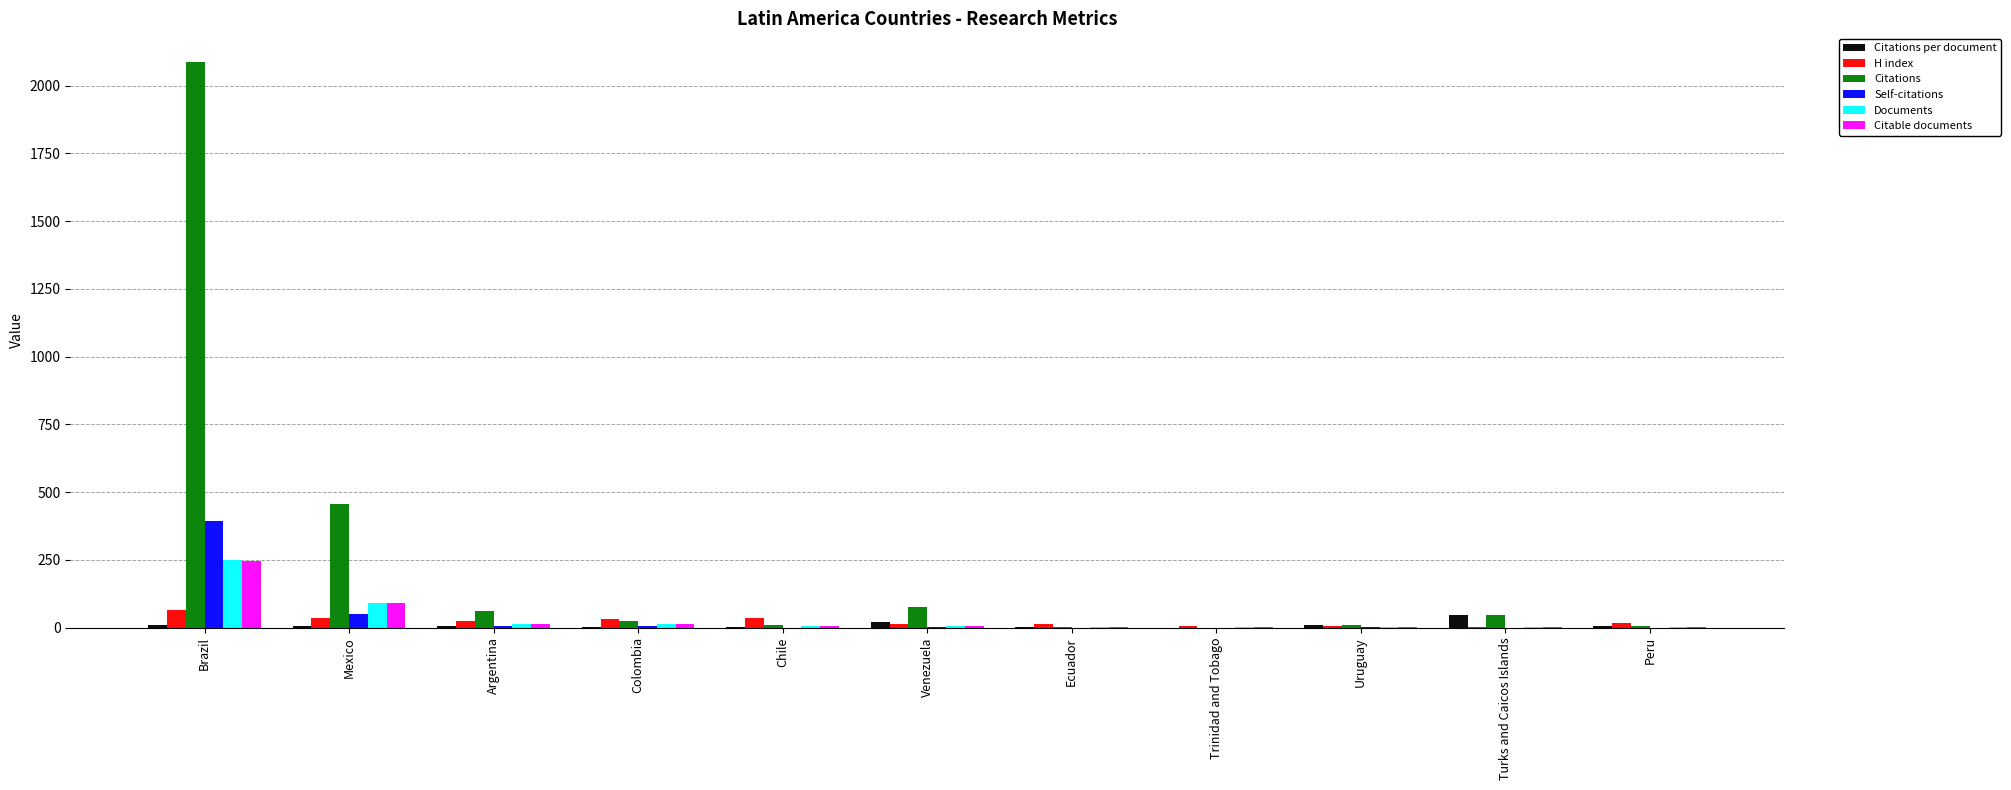

What is the sum of all H index values?

248.0